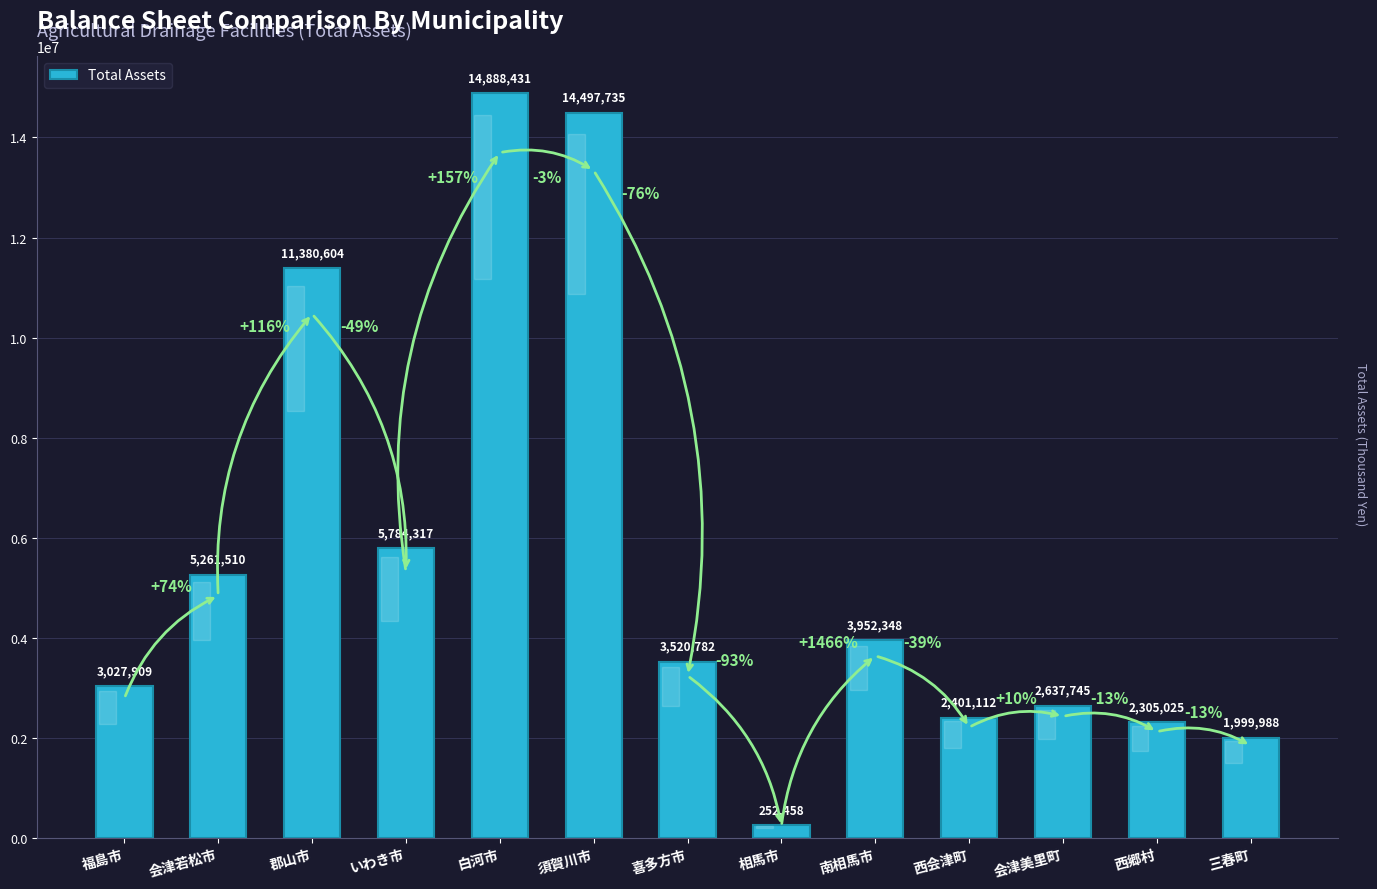

Count the number of data series in this chart.

1